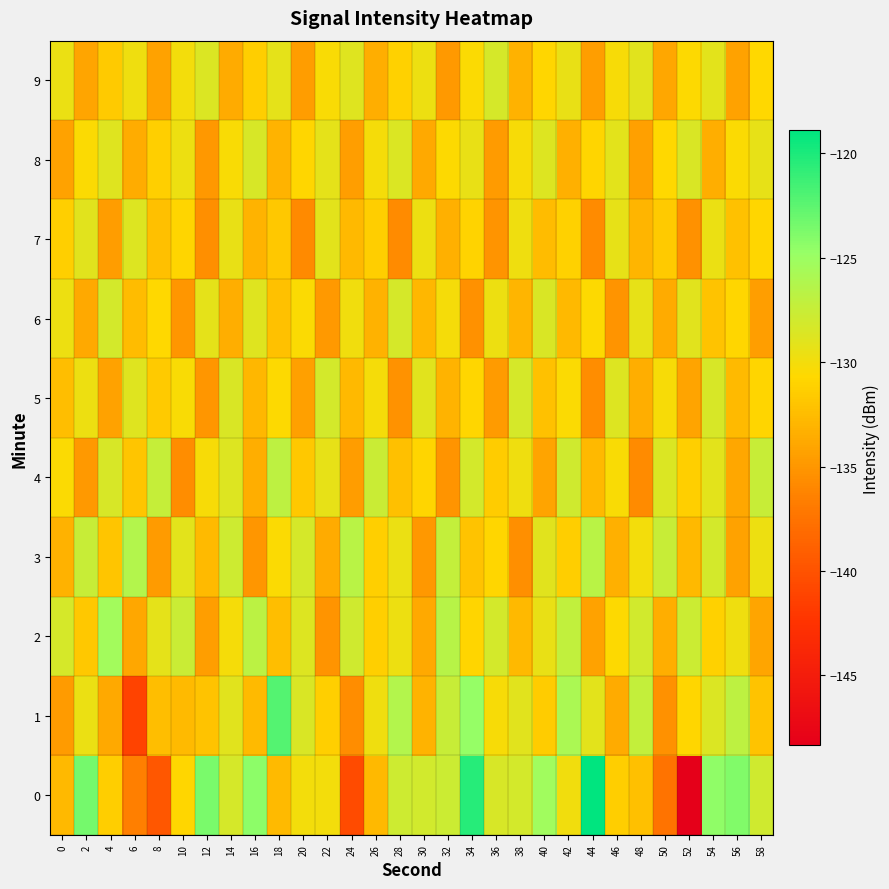

Reading left to right, list all the values displayed in this chart.

0: 0=-132.7	2=-123.4	4=-131.4	6=-136.5	8=-139.7	10=-130.8	12=-123.6	14=-128.2	16=-124.4	18=-132.7	20=-129.9	22=-130.0	24=-140.6	26=-132.8	28=-127.8	30=-128.0	32=-127.7	34=-120.5	36=-128.4	38=-128.1	40=-125.2	42=-129.9	44=-118.9	46=-131.4	48=-132.3	50=-137.5	52=-148.4	54=-124.5	56=-123.8	58=-127.9
1: 0=-134.7	2=-129.6	4=-133.8	6=-141.2	8=-132.4	10=-132.6	12=-132.1	14=-128.9	16=-132.6	18=-122.1	20=-128.5	22=-131.2	24=-135.6	26=-129.8	28=-126.3	30=-133.1	32=-127.4	34=-124.7	36=-130.2	38=-128.9	40=-131.5	42=-125.8	44=-129.1	46=-133.7	48=-127.2	50=-135.4	52=-130.8	54=-128.6	56=-126.9	58=-132.1
2: 0=-128.3	2=-131.7	4=-125.4	6=-133.9	8=-129.2	10=-127.6	12=-134.5	14=-130.1	16=-126.8	18=-132.4	20=-128.7	22=-135.2	24=-127.9	26=-131.3	28=-129.6	30=-133.8	32=-126.5	34=-130.9	36=-128.2	38=-132.7	40=-129.4	42=-127.1	44=-134.3	46=-130.6	48=-128.0	50=-133.5	52=-127.7	54=-131.1	56=-129.8	58=-134.0
3: 0=-133.2	2=-127.5	4=-131.9	6=-126.3	8=-134.7	10=-129.1	12=-132.6	14=-127.8	16=-135.1	18=-130.4	20=-128.3	22=-133.7	24=-126.6	26=-131.2	28=-129.5	30=-134.9	32=-127.2	34=-132.1	36=-130.8	38=-135.5	40=-128.9	42=-131.4	44=-126.7	46=-133.3	48=-130.0	50=-127.4	52=-132.8	54=-128.1	56=-134.2	58=-129.7
4: 0=-130.5	2=-134.8	4=-128.4	6=-132.0	8=-127.3	10=-135.6	12=-130.2	14=-128.7	16=-133.4	18=-126.9	20=-131.7	22=-129.3	24=-134.6	26=-127.6	28=-132.3	30=-130.9	32=-135.2	34=-128.1	36=-131.5	38=-129.8	40=-134.1	42=-127.9	44=-132.7	46=-130.3	48=-135.8	50=-128.6	52=-131.2	54=-129.1	56=-133.9	58=-127.5
5: 0=-132.4	2=-129.7	4=-134.3	6=-128.8	8=-131.6	10=-130.3	12=-135.0	14=-128.5	16=-132.9	18=-130.6	20=-134.4	22=-128.2	24=-132.7	26=-130.1	28=-135.3	30=-128.9	32=-133.1	34=-130.8	36=-134.7	38=-128.3	40=-132.2	42=-130.5	44=-135.6	46=-128.7	48=-133.4	50=-130.2	52=-134.1	54=-128.4	56=-132.6	58=-130.9
6: 0=-129.6	2=-133.8	4=-128.1	6=-132.5	8=-130.7	10=-135.1	12=-129.2	14=-133.5	16=-128.8	18=-132.2	20=-130.4	22=-134.8	24=-129.9	26=-133.2	28=-128.3	30=-132.9	32=-130.1	34=-135.4	36=-129.7	38=-133.0	40=-128.5	42=-132.8	44=-130.6	46=-135.2	48=-129.3	50=-133.7	52=-128.9	54=-132.1	56=-130.8	58=-134.5
7: 0=-131.3	2=-129.0	4=-134.6	6=-128.7	8=-132.3	10=-130.9	12=-135.5	14=-129.4	16=-133.1	18=-131.7	20=-135.9	22=-129.1	24=-132.8	26=-131.4	28=-135.7	30=-129.6	32=-133.3	34=-131.0	36=-135.2	38=-129.8	40=-132.5	42=-131.1	44=-135.8	46=-129.3	48=-133.0	50=-131.6	52=-135.4	54=-129.5	56=-132.2	58=-130.8
8: 0=-134.2	2=-130.5	4=-128.8	6=-133.6	8=-131.2	10=-129.7	12=-134.9	14=-130.3	16=-128.4	18=-133.1	20=-130.8	22=-129.2	24=-134.5	26=-130.1	28=-128.6	30=-133.8	32=-130.6	34=-129.4	36=-134.7	38=-130.2	40=-128.7	42=-133.3	44=-130.9	46=-129.1	48=-134.4	50=-130.7	52=-128.5	54=-133.5	56=-130.4	58=-129.3
9: 0=-129.5	2=-134.0	4=-131.6	6=-129.8	8=-134.3	10=-130.0	12=-128.6	14=-133.7	16=-131.4	18=-129.2	20=-134.6	22=-130.3	24=-128.8	26=-133.4	28=-131.1	30=-129.6	32=-134.8	34=-130.5	36=-128.3	38=-133.2	40=-130.8	42=-129.4	44=-134.5	46=-130.2	48=-128.9	50=-133.9	52=-130.6	54=-129.1	56=-134.2	58=-130.7